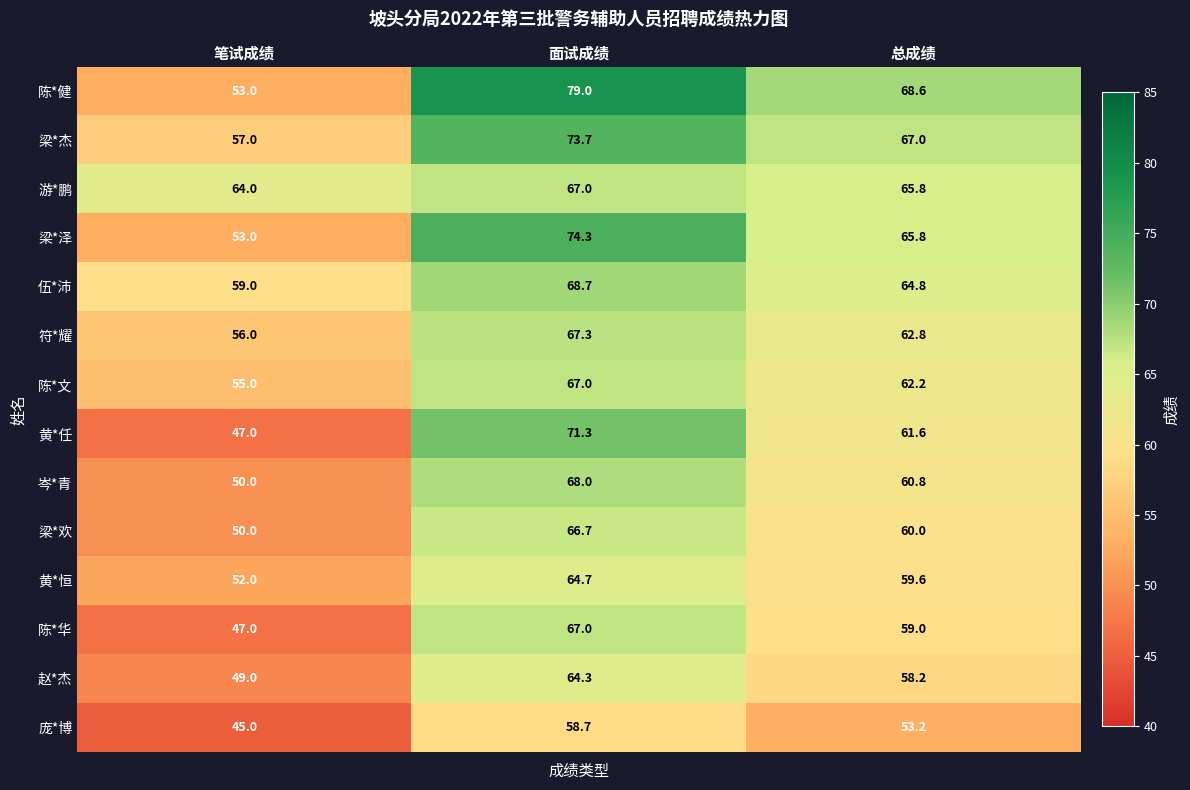

What is the smallest value displayed?

45.0